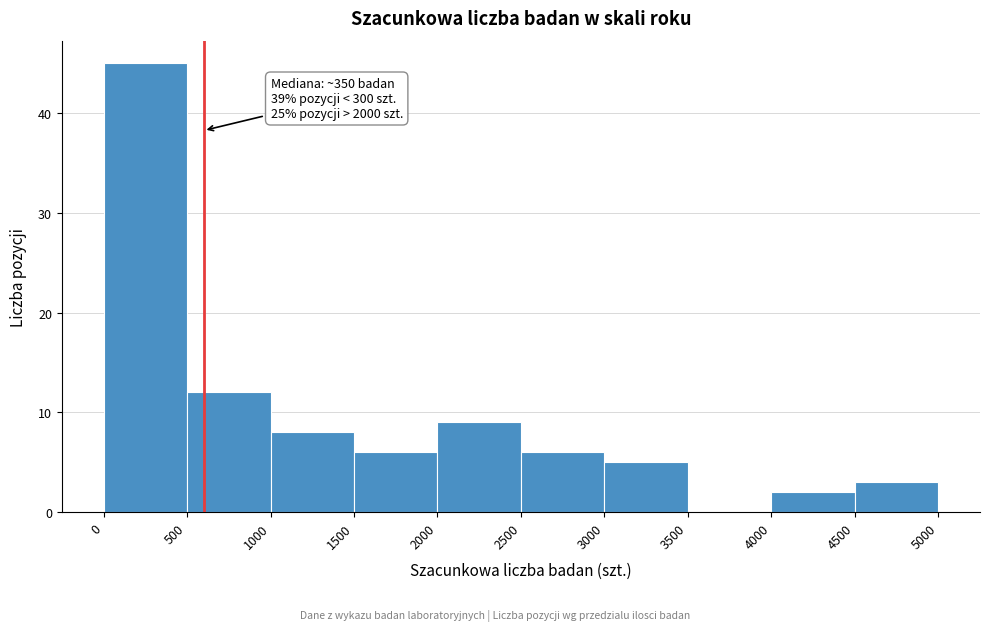

Over which range of the x-axis is the bar tallest?

0 to 500